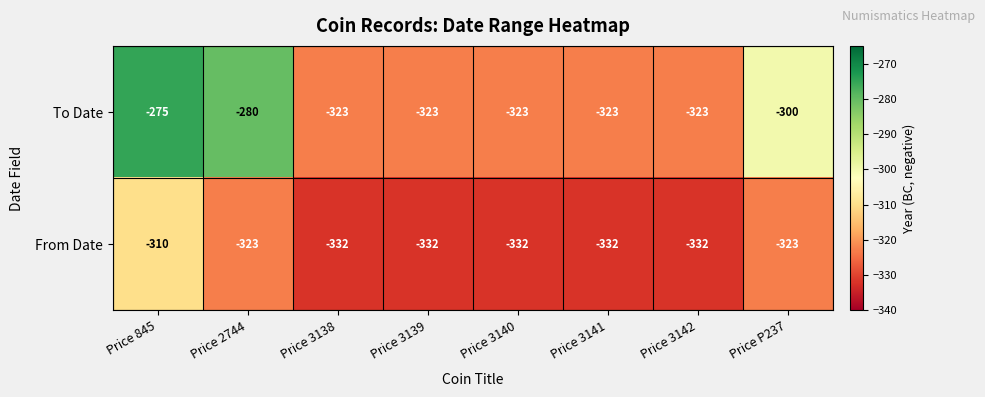

Which series has the largest total across all categories?

To Date